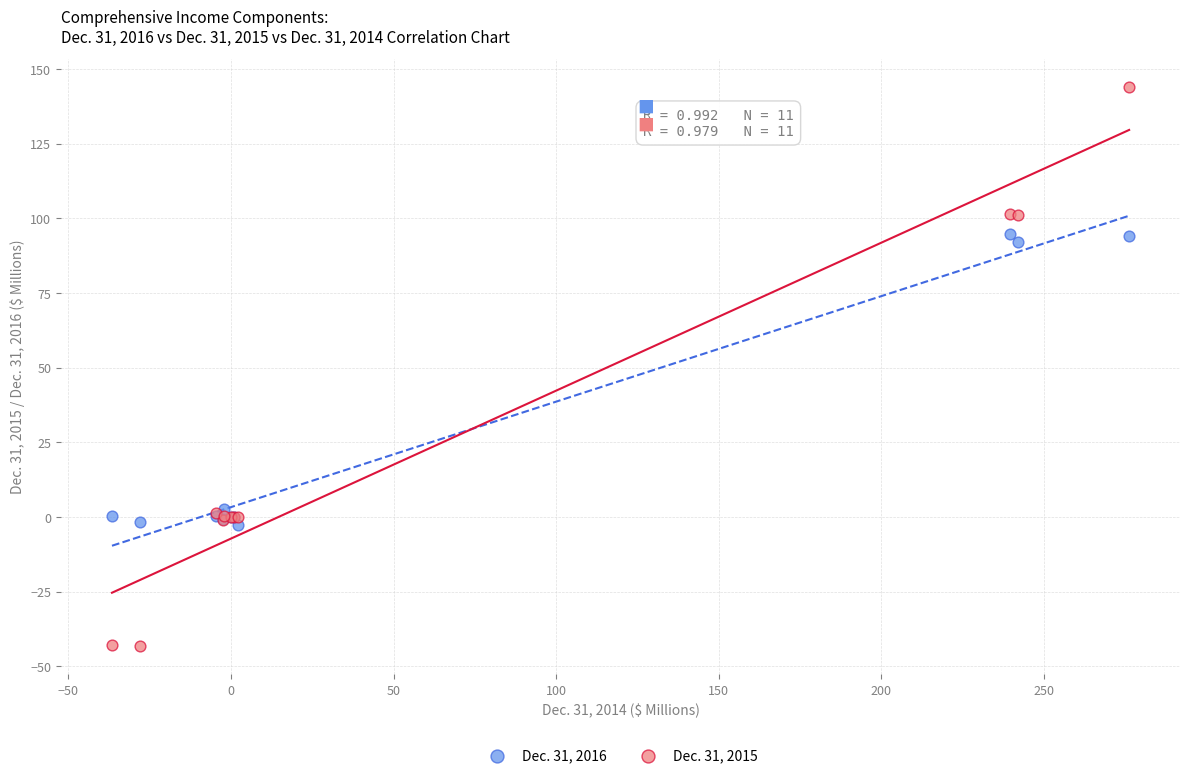

Which series contains the highest Y value?

Dec. 31, 2015